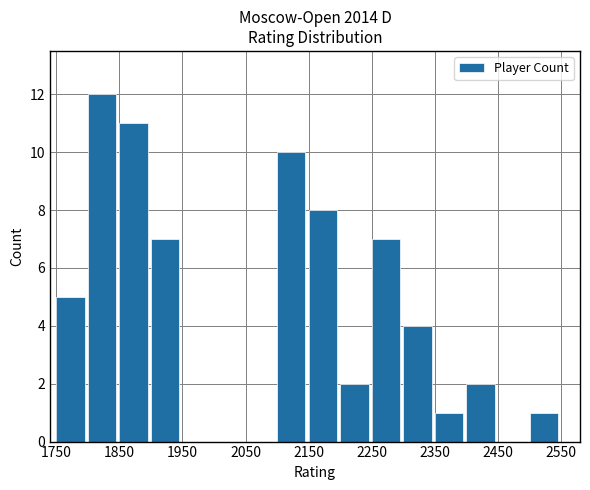

What is the sum of all values?

70